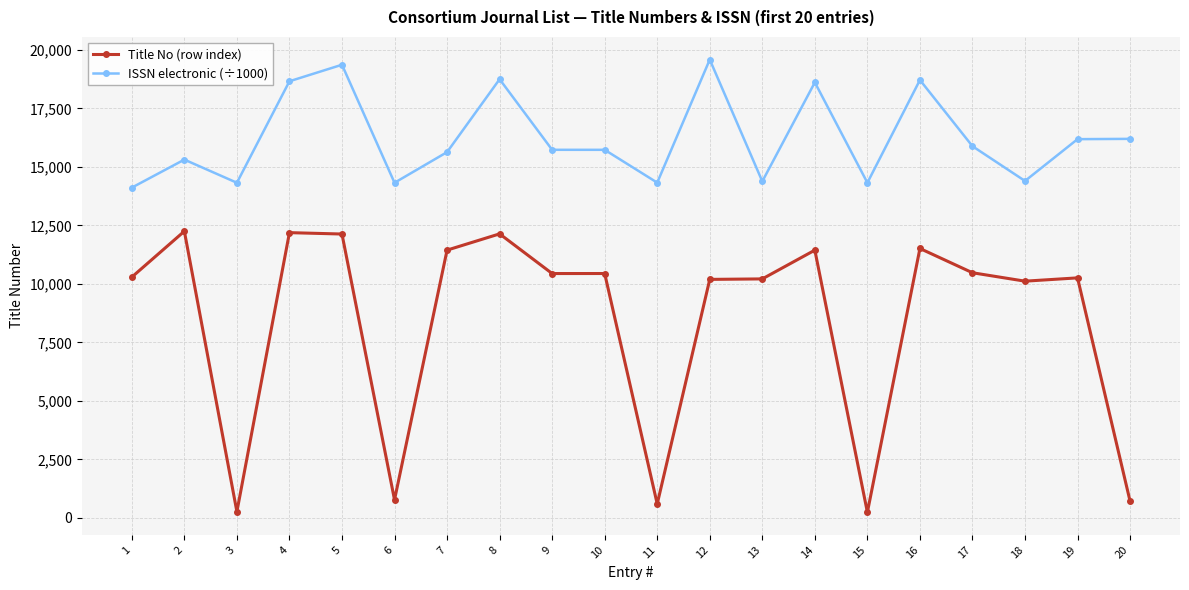

Rank the series at 19 from lowest to highest value.

Title No (row index), ISSN electronic (÷1000)